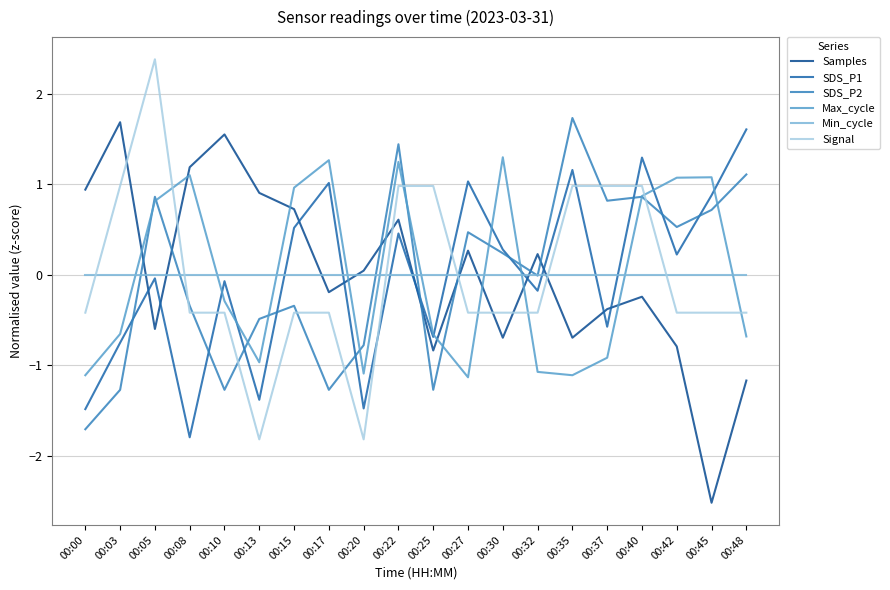

Is it true that SDS_P1 equals 1.3 at 00:40?

True